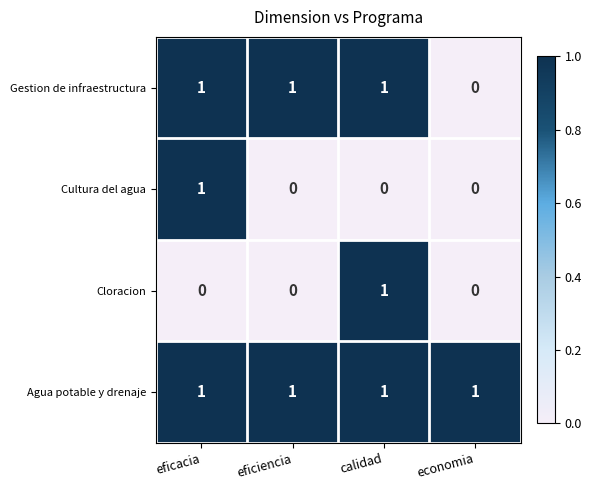

At which label is Gestion de infraestructura closest to 0?

economia